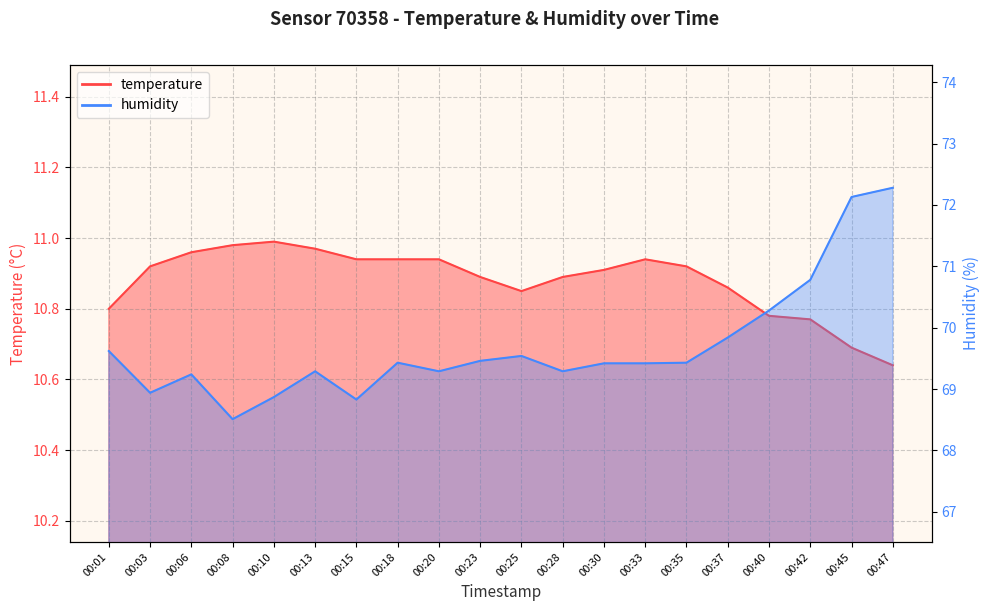

At which category does the chart reach its minimum across all series?

00:47